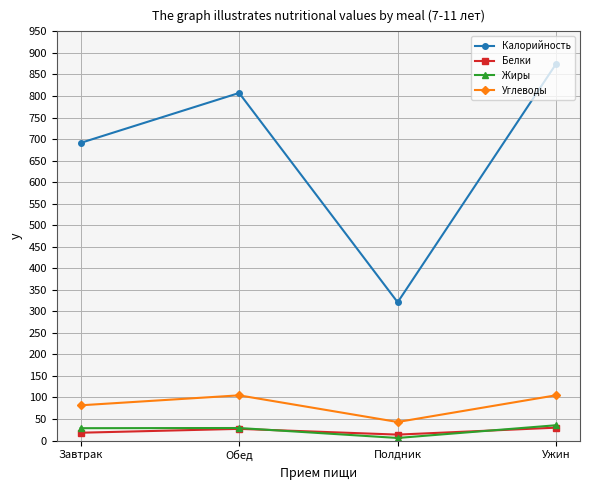

In Белки, how many points are higher than both neighbors (excluding endpoints)?

1